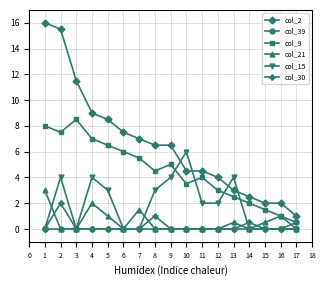

True or false: col_9 and col_39 intersect in this chart.

False